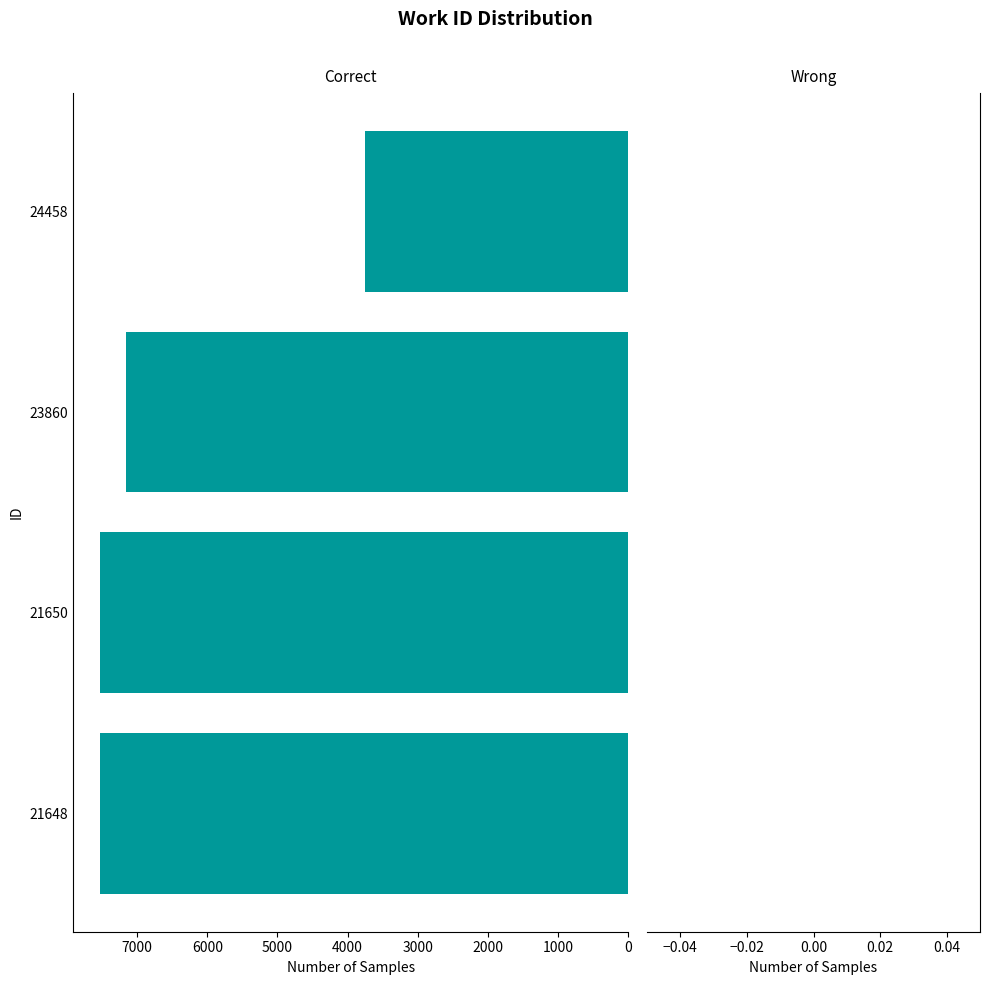

The value at 21650 is 7536. True or false?

True